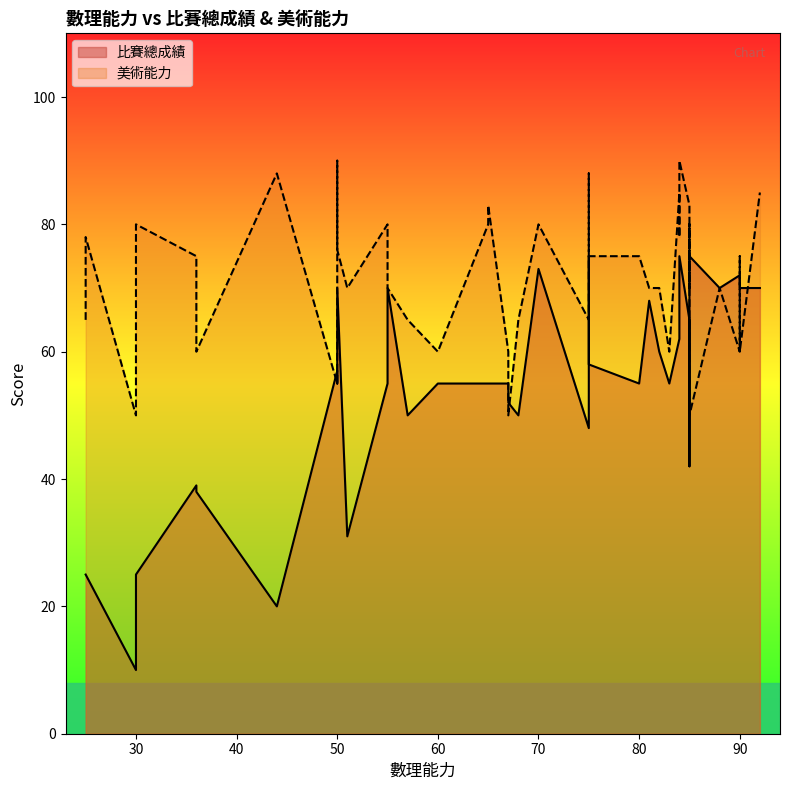

Is it true that 比賽總成績 equals 8 at 30?

False